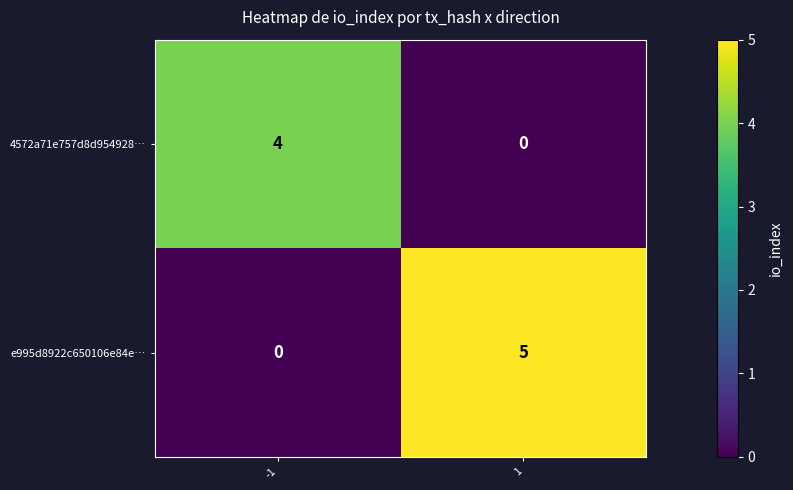

Rank the series at 1 from highest to lowest value.

e995d8922c650106e84e…, 4572a71e757d8d954928…